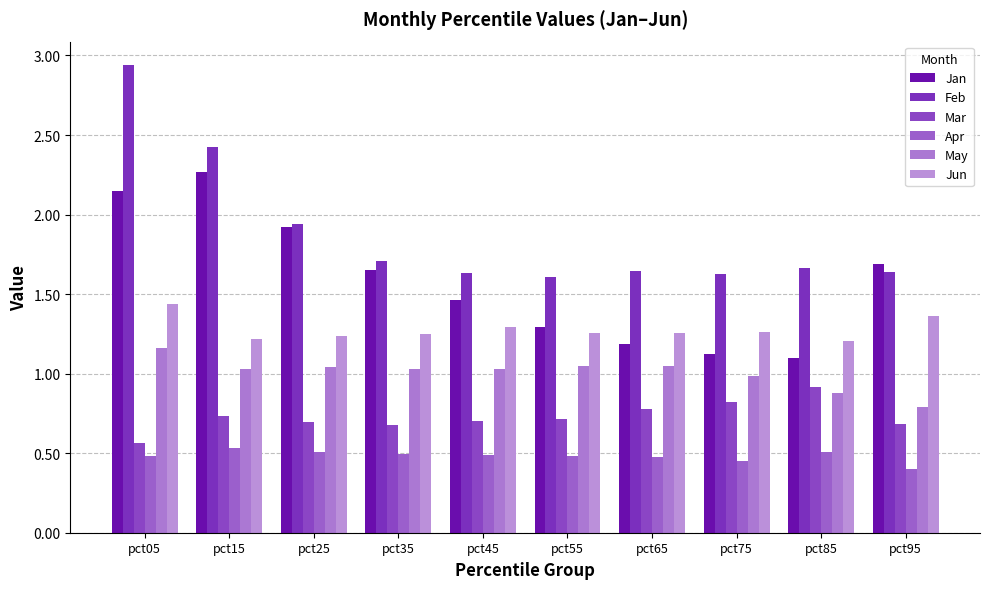

What is the total value across all series at pct45?

6.6